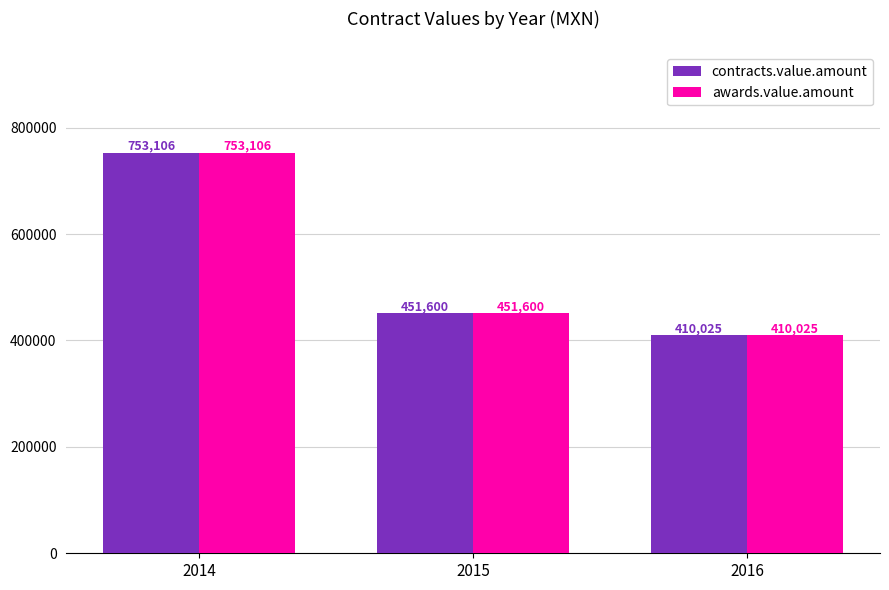

What is the average value of the awards.value.amount series?

538243.7